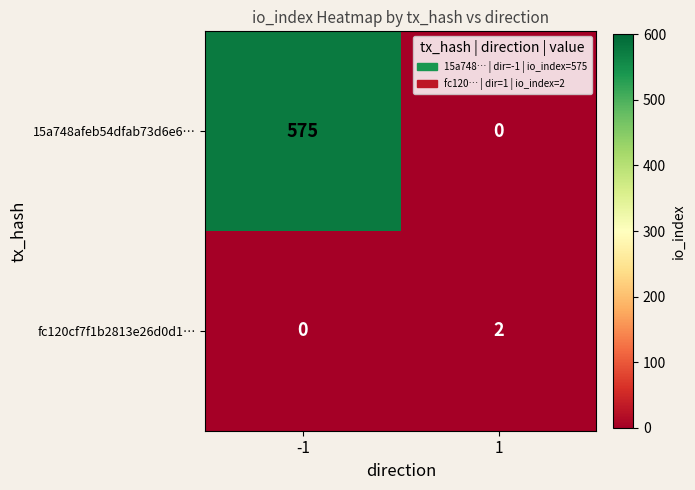

Read the 15a748afeb54dfab73d6e6… value at -1, to the nearest 10.

580